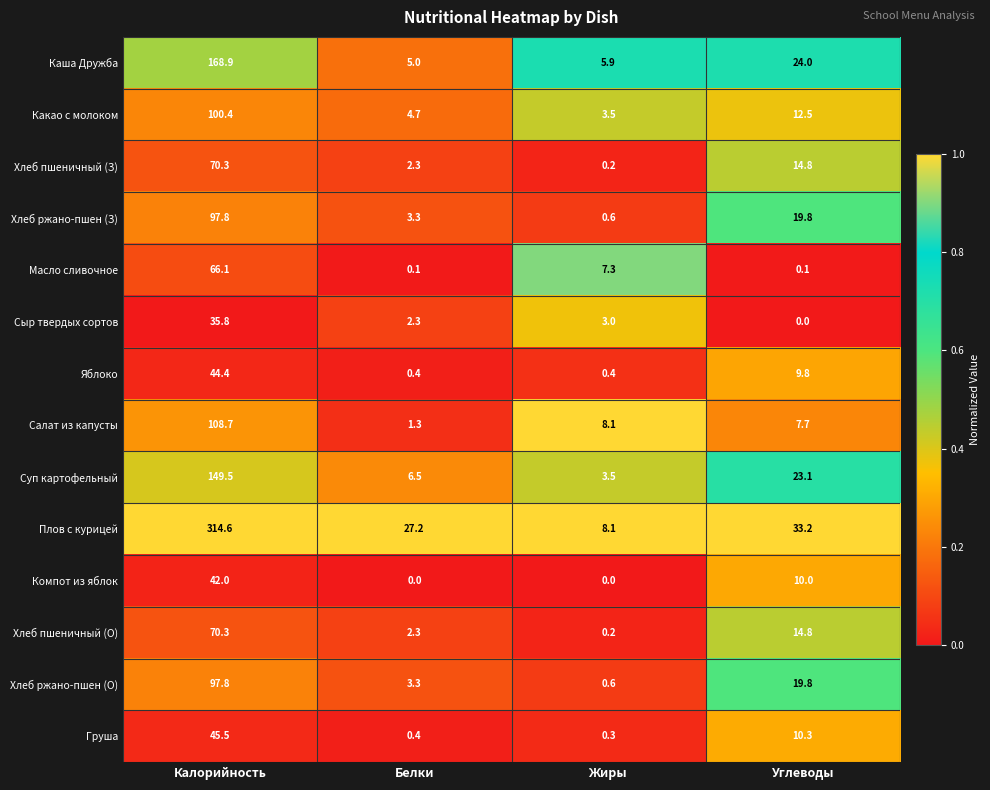

At which category is the sum across all series the highest?

Калорийность